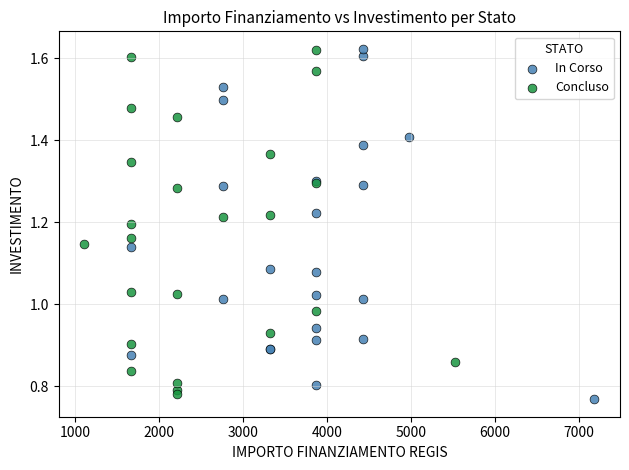

What are all the series names shown in the legend?

In Corso, Concluso